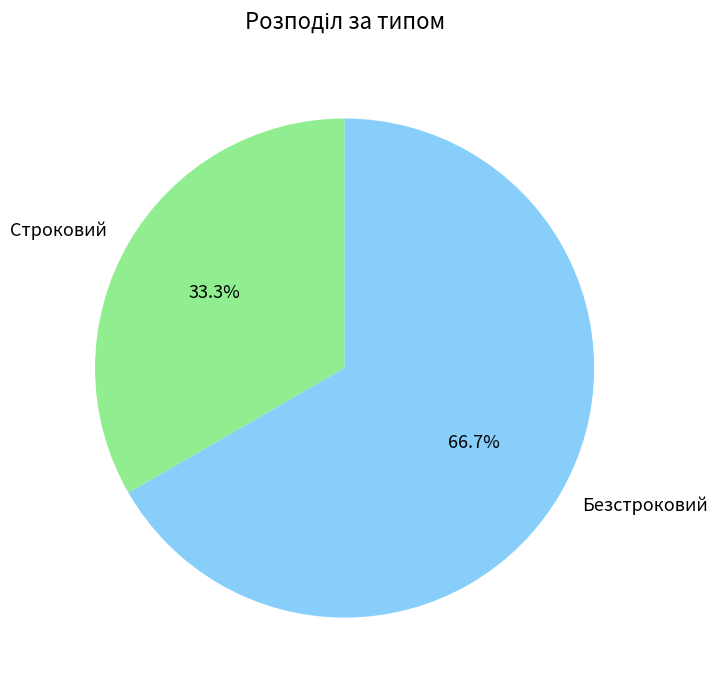

How many slices are in this pie chart?

2